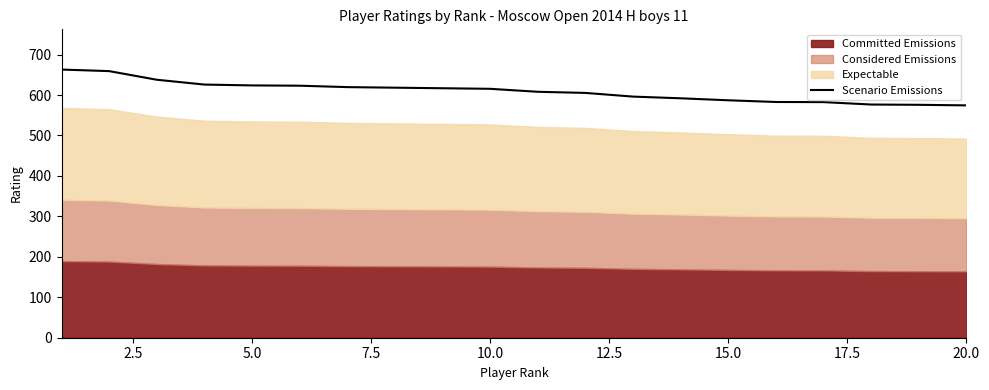

The Scenario Emissions series shows 141.7 at 20.0. True or false?

False